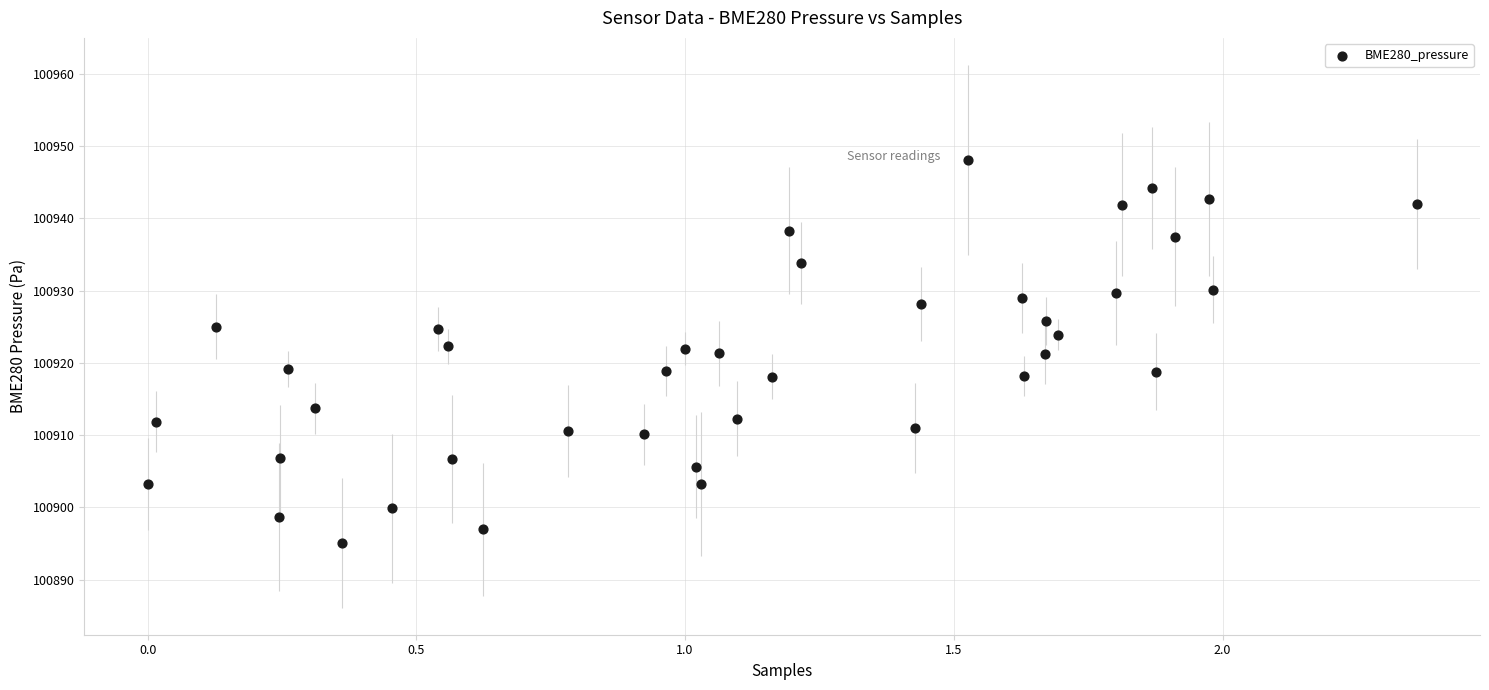

What is the range of X values (max minus min)?

2.4